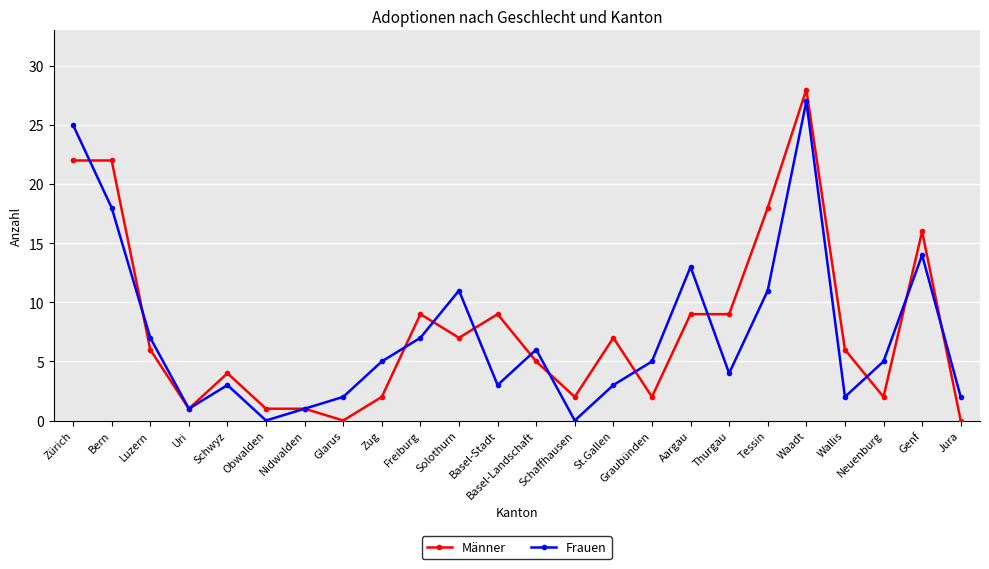

What is the total value across all series at Zürich?

47